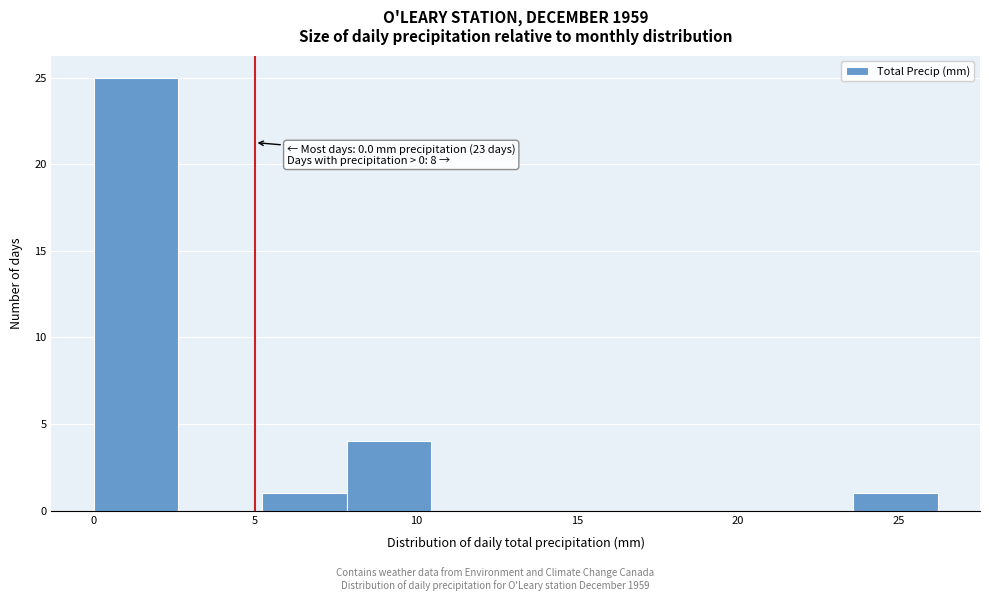

Over which range of the x-axis is the bar tallest?

0.0 to 2.5